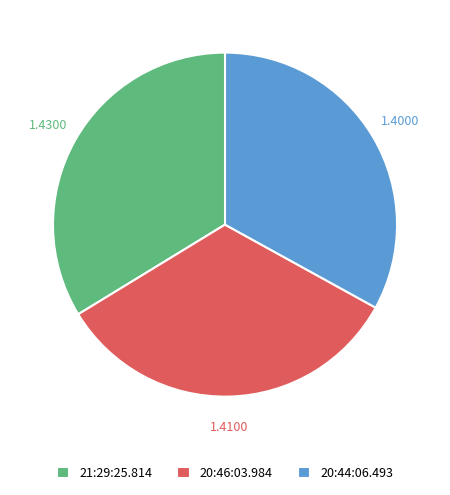

Count the number of slices in the pie.

3